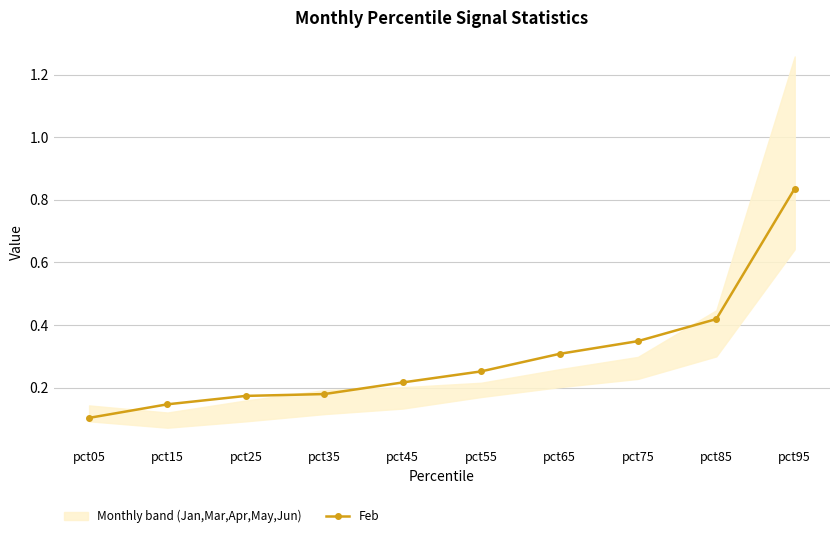

Reading left to right, transcribe all the data shown in this chart.

0.1	0.1	0.2	0.2	0.2	0.3	0.3	0.3	0.4	0.8